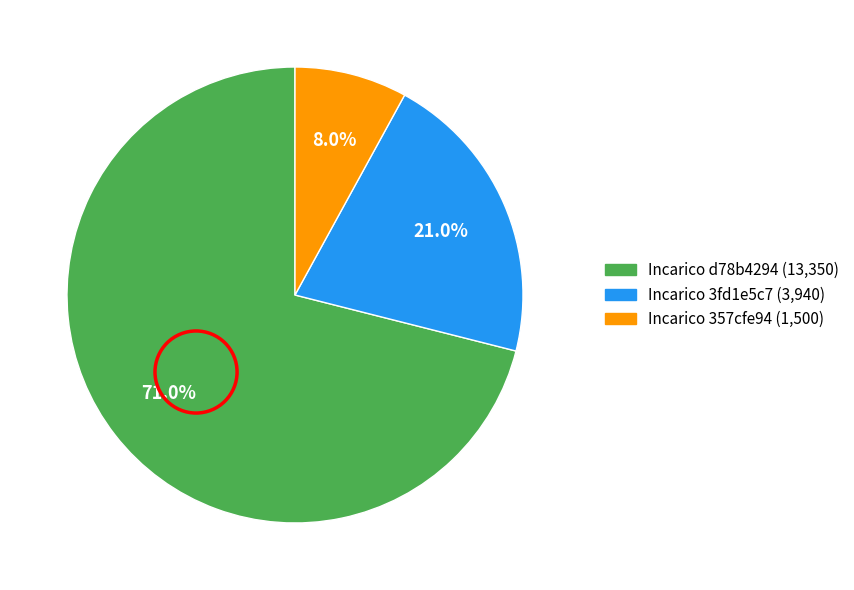

Which category has the biggest portion of the pie?

Incarico d78b4294 (13,350)